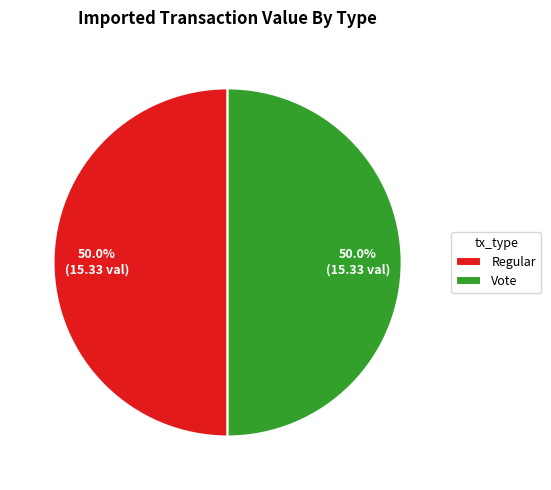

What percentage do Vote and Regular together represent?

100.0%